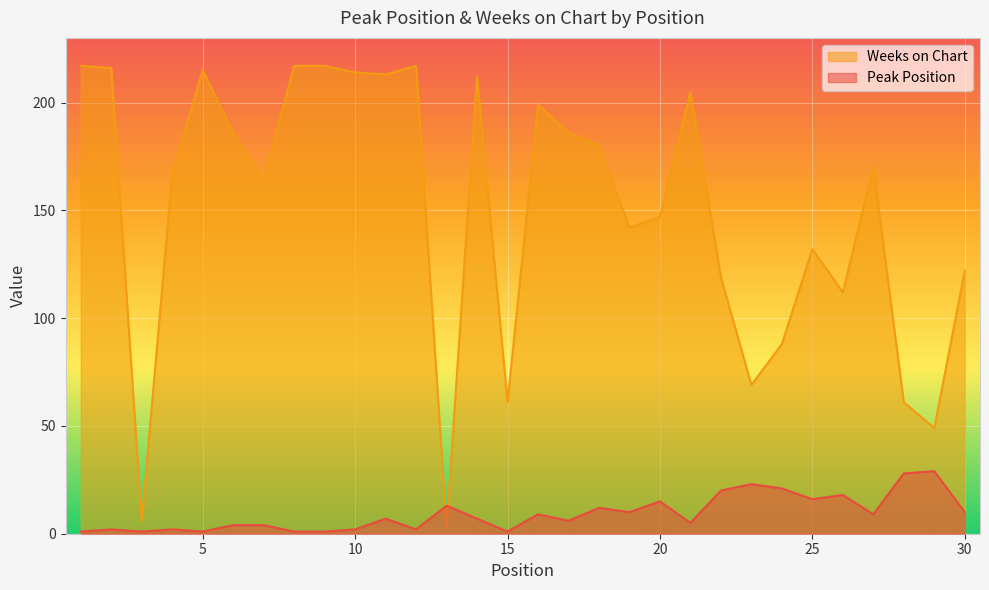

What is the difference between the maximum and second lowest values in the Weeks on Chart series?

211